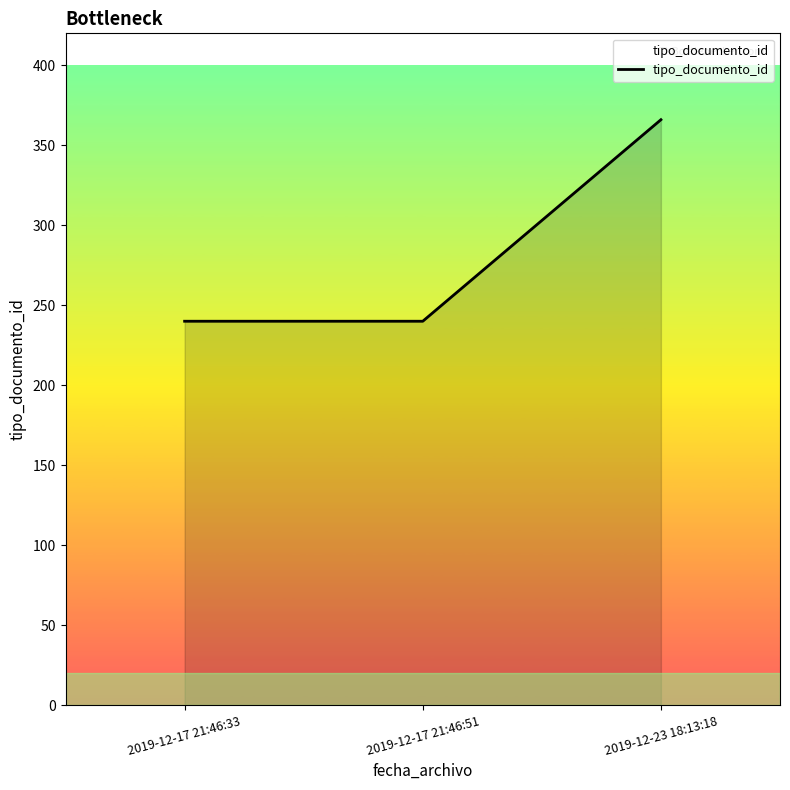

What is the maximum value shown in the chart?

366